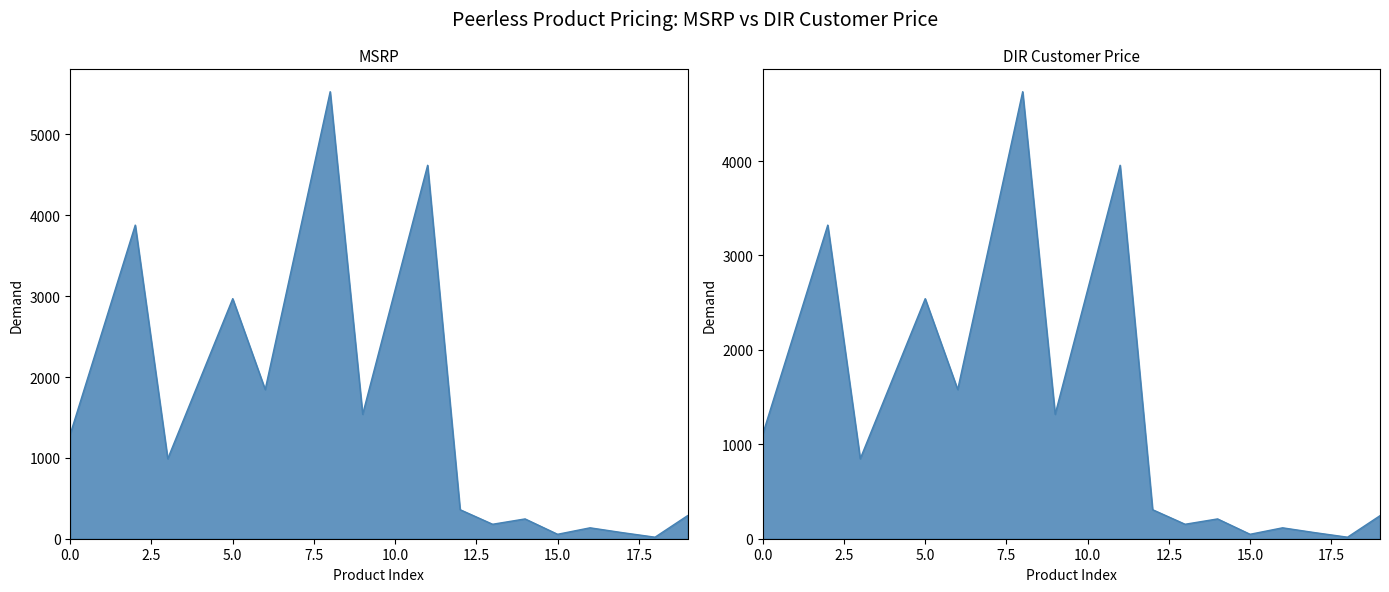

Reading left to right, list all the values displayed in this chart.

MSRP: 1295.0	2585.0	3879.0	989.0	1979.0	2969.0	1845.0	3685.0	5529.0	1539.0	3079.0	4619.0	359.0	179.0	245.0	55.0	135.0	75.0	19.0	285.0
DIR Customer Price: 1109.0	2213.7	3321.9	847.0	1694.8	2542.6	1580.0	3155.7	4734.9	1318.0	2636.8	3955.6	307.4	153.3	209.8	47.1	115.6	64.2	16.3	244.1